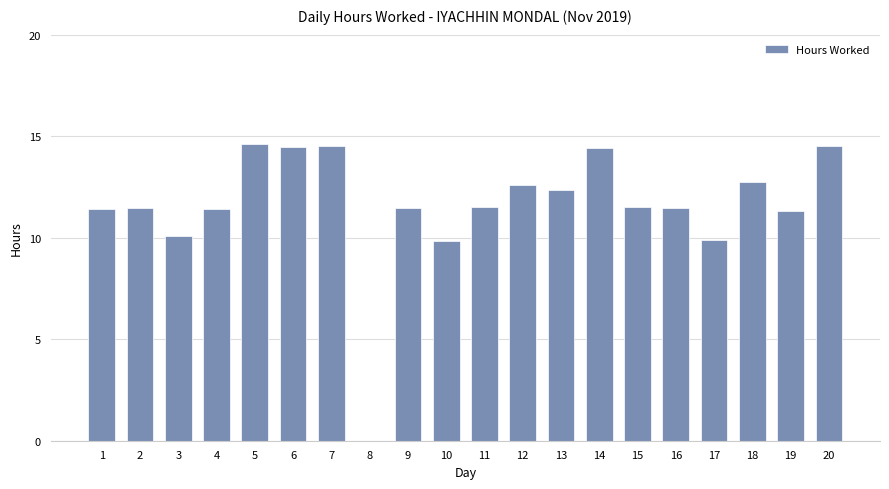

The chart shows a value of -7.2 at 8. True or false?

False